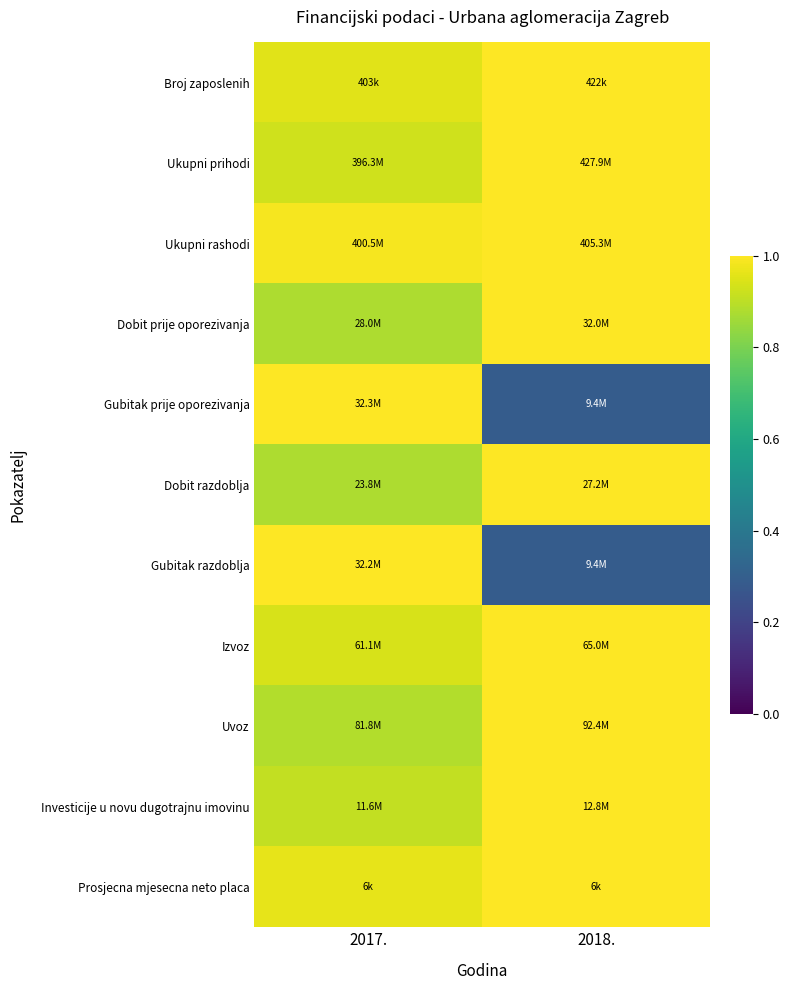

Reading left to right, extract all data points from this chart.

Broj zaposlenih: 2017.=1.0	2018.=1.0
Ukupni prihodi: 2017.=0.9	2018.=1.0
Ukupni rashodi: 2017.=1.0	2018.=1.0
Dobit prije oporezivanja: 2017.=0.9	2018.=1.0
Gubitak prije oporezivanja: 2017.=1.0	2018.=0.3
Dobit razdoblja: 2017.=0.9	2018.=1.0
Gubitak razdoblja: 2017.=1.0	2018.=0.3
Izvoz: 2017.=0.9	2018.=1.0
Uvoz: 2017.=0.9	2018.=1.0
Investicije u novu dugotrajnu imovinu: 2017.=0.9	2018.=1.0
Prosjecna mjesecna neto placa: 2017.=1.0	2018.=1.0